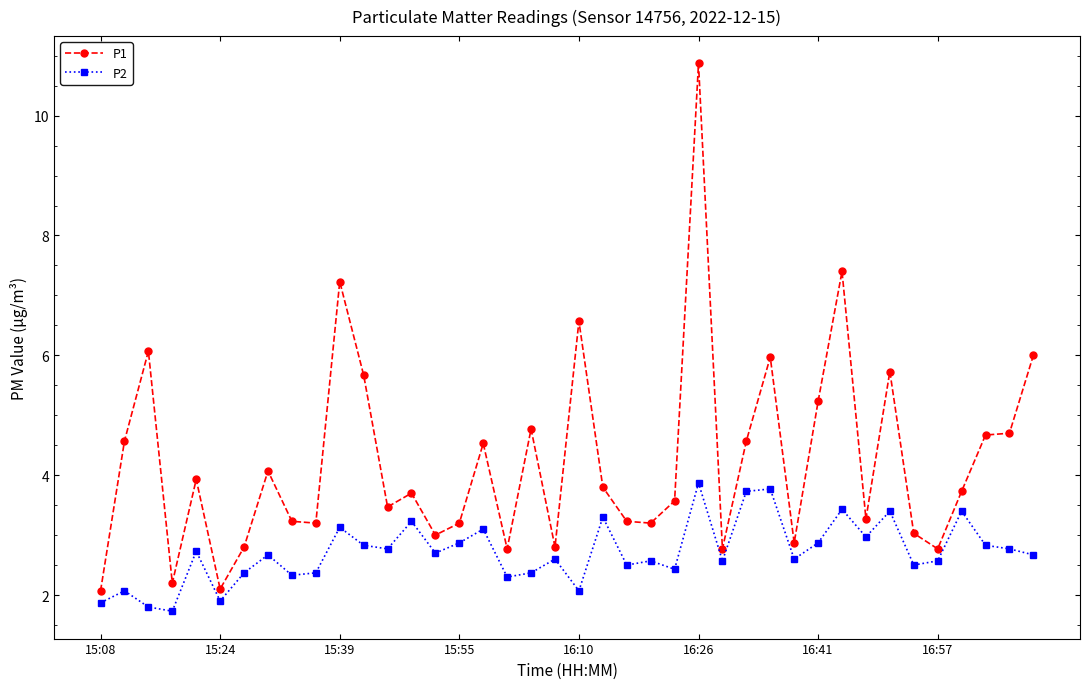

True or false: P1 and P2 cross at least once.

False